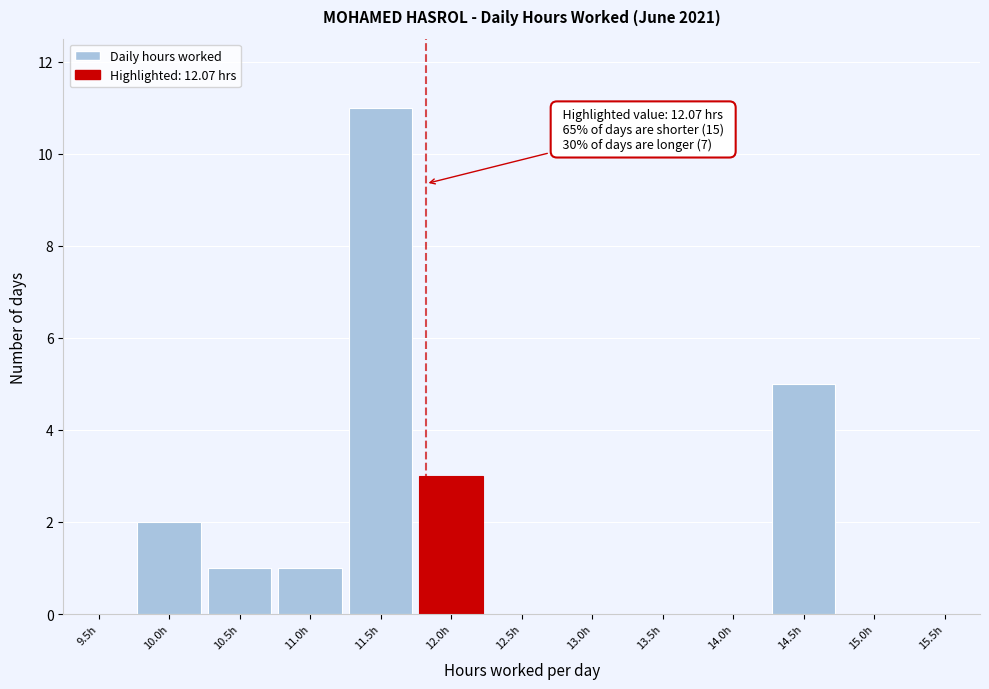

Reading left to right, transcribe all the data shown in this chart.

9.5h=0	10.0h=2	10.5h=1	11.0h=1	11.5h=11	12.0h=3	12.5h=0	13.0h=0	13.5h=0	14.0h=0	14.5h=5	15.0h=0	15.5h=0